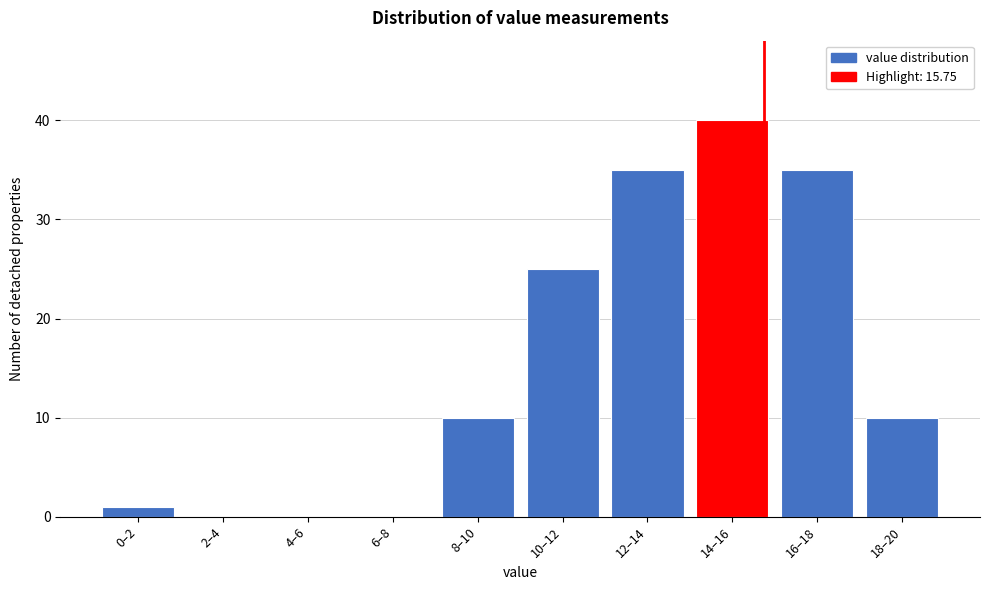

Reading left to right, extract all data points from this chart.

0–2=1	2–4=0	4–6=0	6–8=0	8–10=10	10–12=25	12–14=35	14–16=40	16–18=35	18–20=10